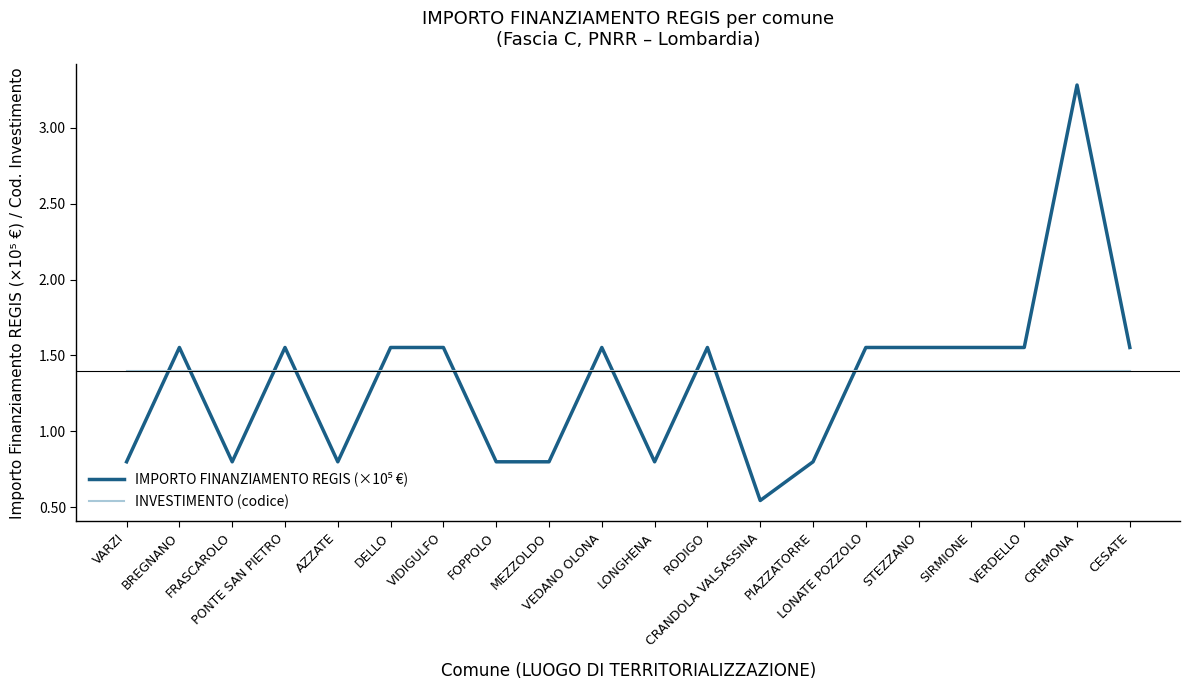

Which series has the largest range (max minus min)?

IMPORTO FINANZIAMENTO REGIS (×10⁵ €)